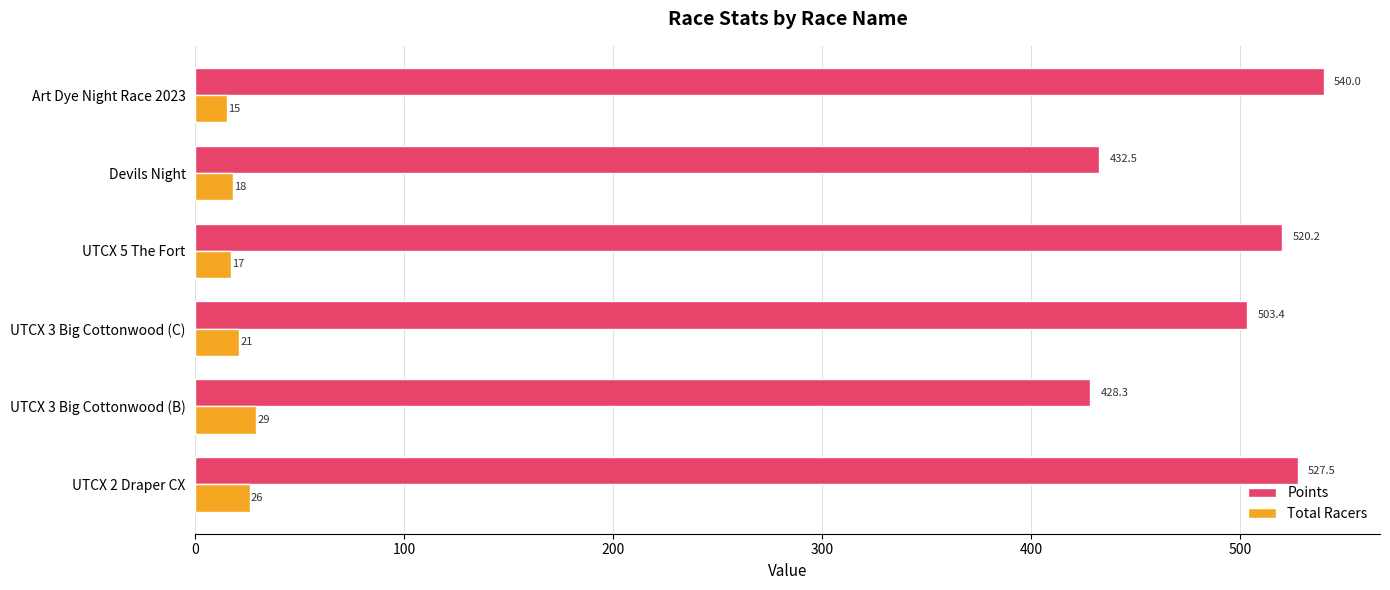

What is the highest value of the Points series?

540.0